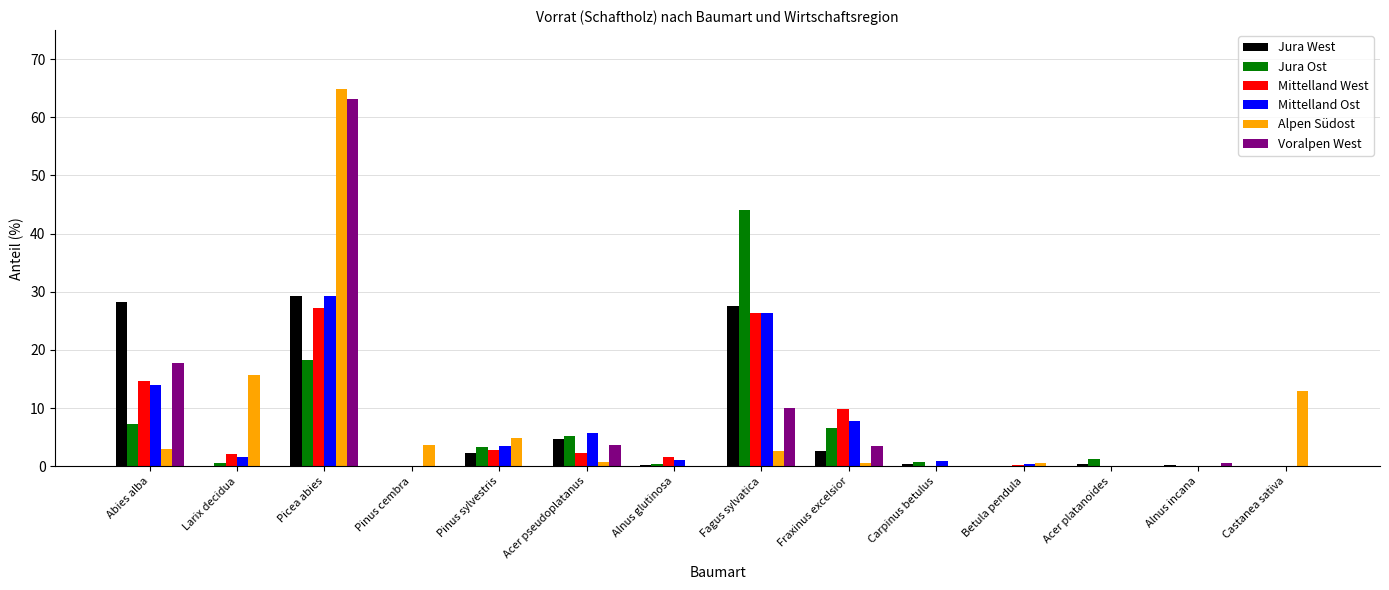

What is the sum of all Jura Ost values?

87.4